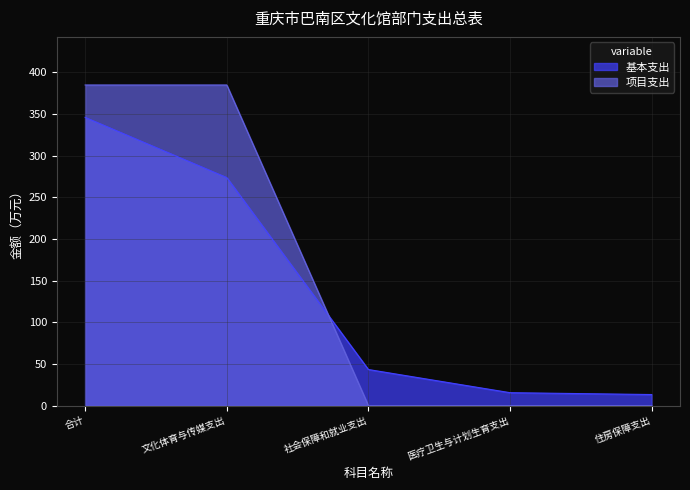

What is the spread (max minus min) of values at 社会保障和就业支出?

43.4